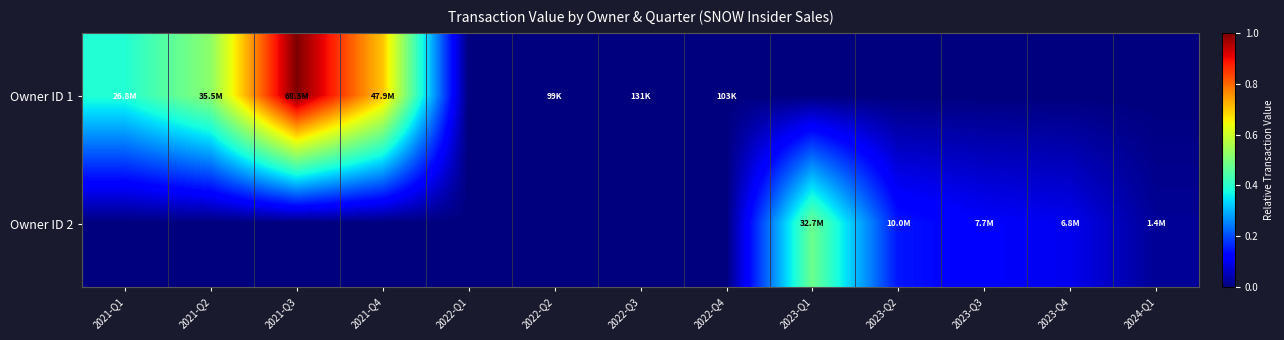

Reading left to right, transcribe all the data shown in this chart.

Owner ID 1: 2021-Q1=0.4	2021-Q2=0.5	2021-Q3=1.0	2021-Q4=0.7	2022-Q1=0.0	2022-Q2=0.0	2022-Q3=0.0	2022-Q4=0.0	2023-Q1=0.0	2023-Q2=0.0	2023-Q3=0.0	2023-Q4=0.0	2024-Q1=0.0
Owner ID 2: 2021-Q1=0.0	2021-Q2=0.0	2021-Q3=0.0	2021-Q4=0.0	2022-Q1=0.0	2022-Q2=0.0	2022-Q3=0.0	2022-Q4=0.0	2023-Q1=0.5	2023-Q2=0.1	2023-Q3=0.1	2023-Q4=0.1	2024-Q1=0.0